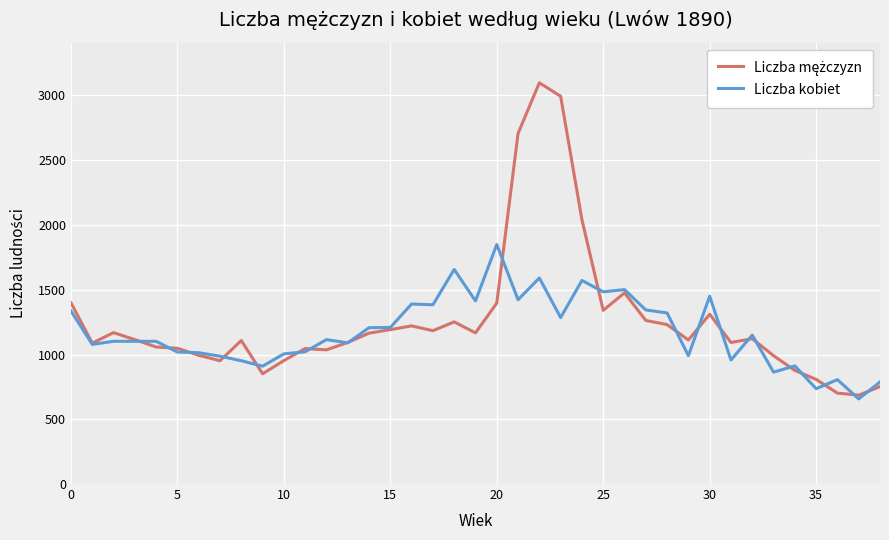

What is the maximum value for Liczba kobiet?

1849